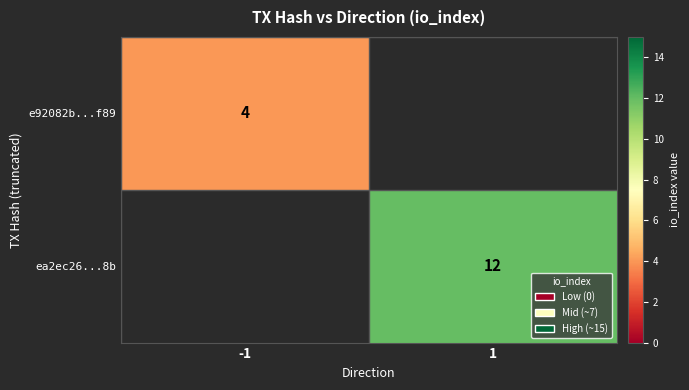

What is the total value across all series at -1?

4